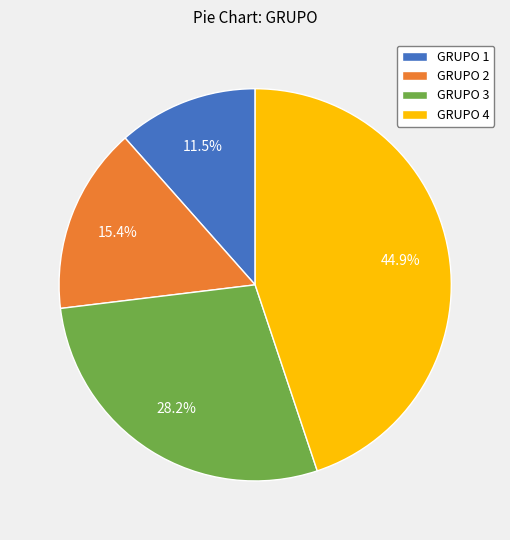

Do GRUPO 3 and GRUPO 1 together represent more than half of the pie?

No